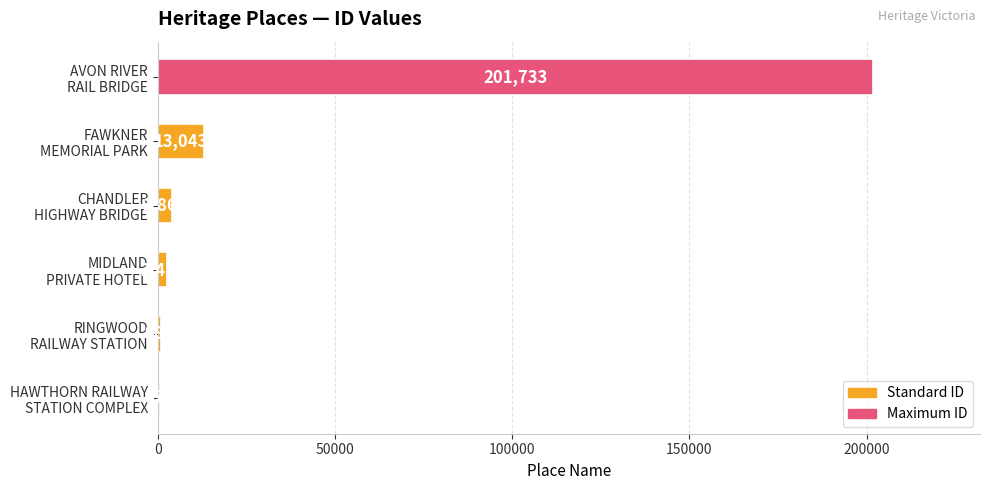

What is the sum of all values?

222686